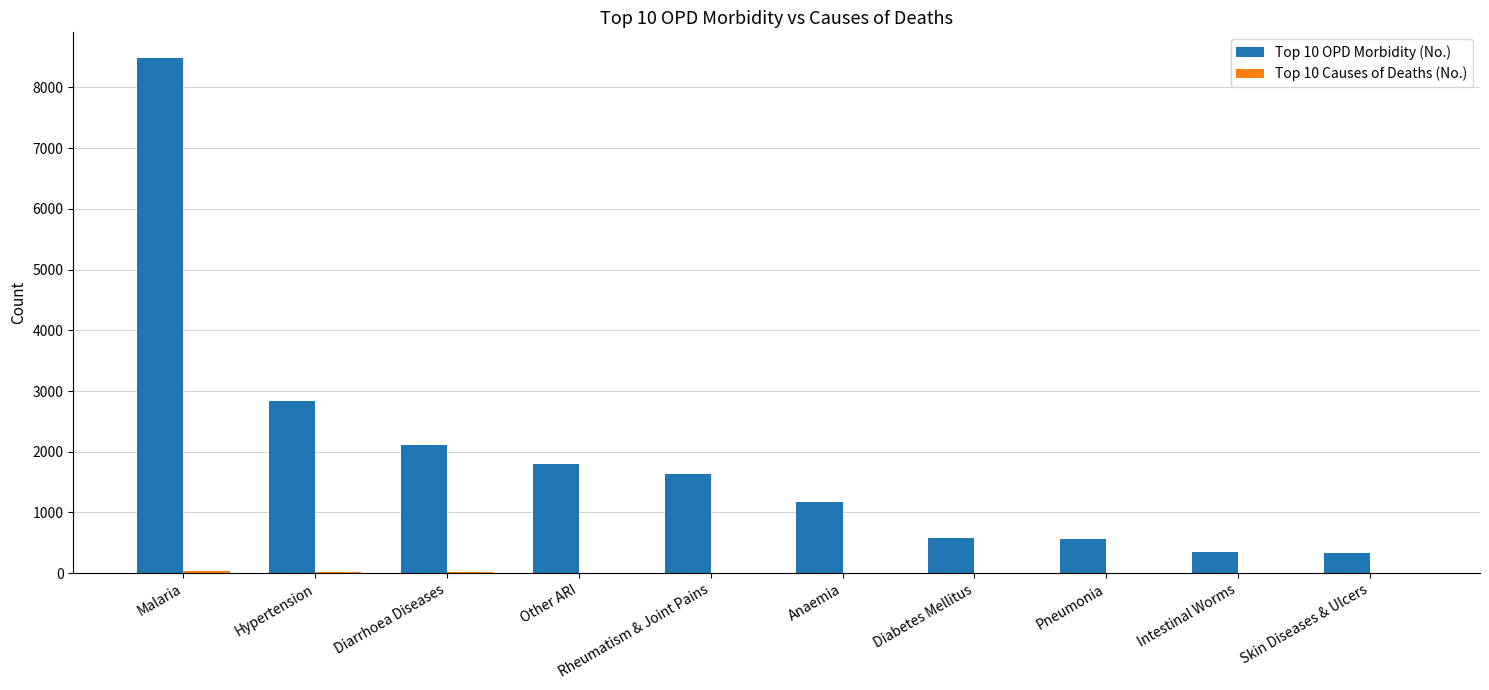

True or false: Top 10 OPD Morbidity (No.) has a value of 348 at Intestinal Worms.

True